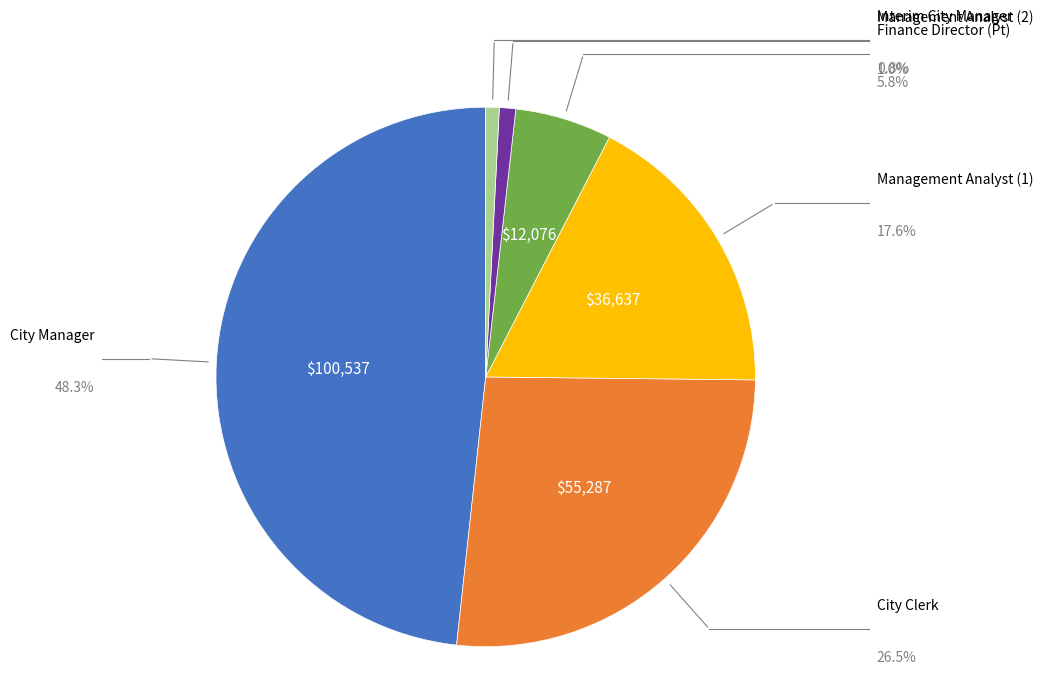

Does any single category account for the majority?

No